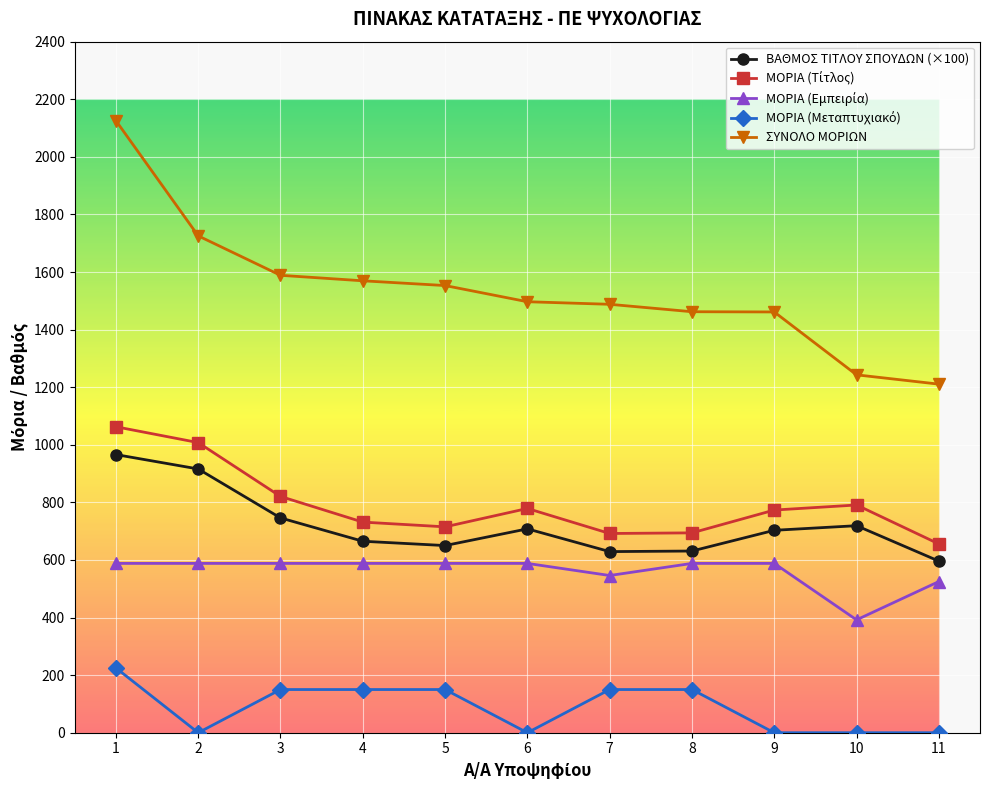

Which series has the widest spread of values?

ΣΥΝΟΛΟ ΜΟΡΙΩΝ